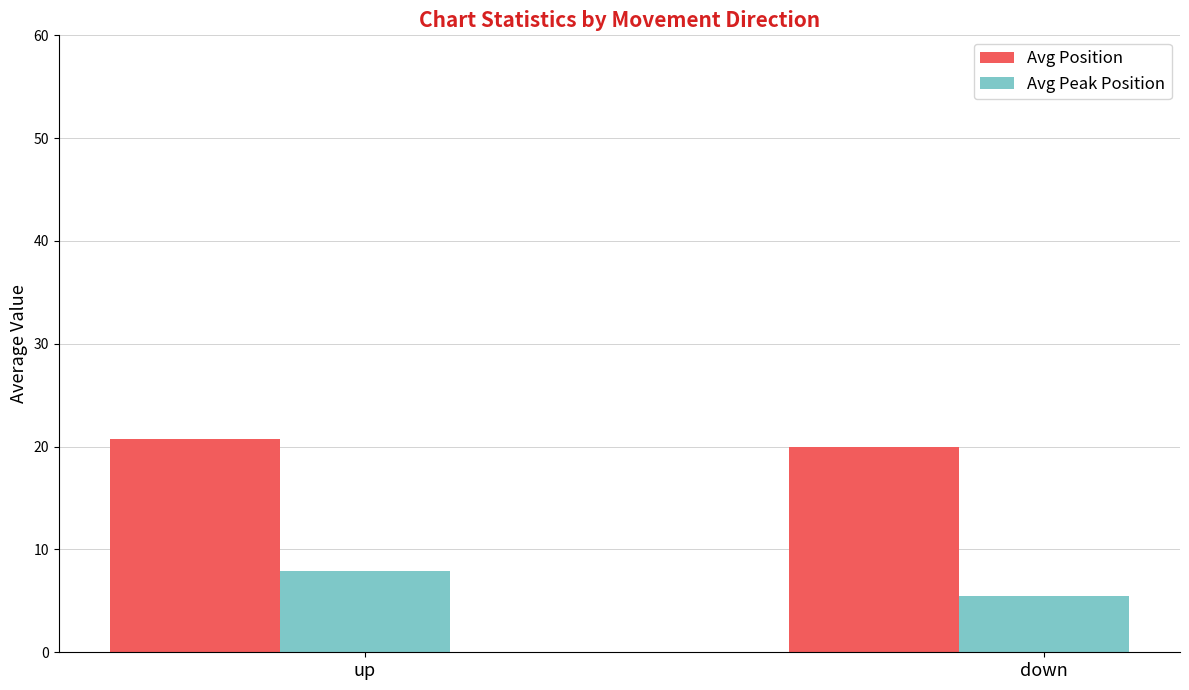

Where is Avg Peak Position nearest to the value 6?

down